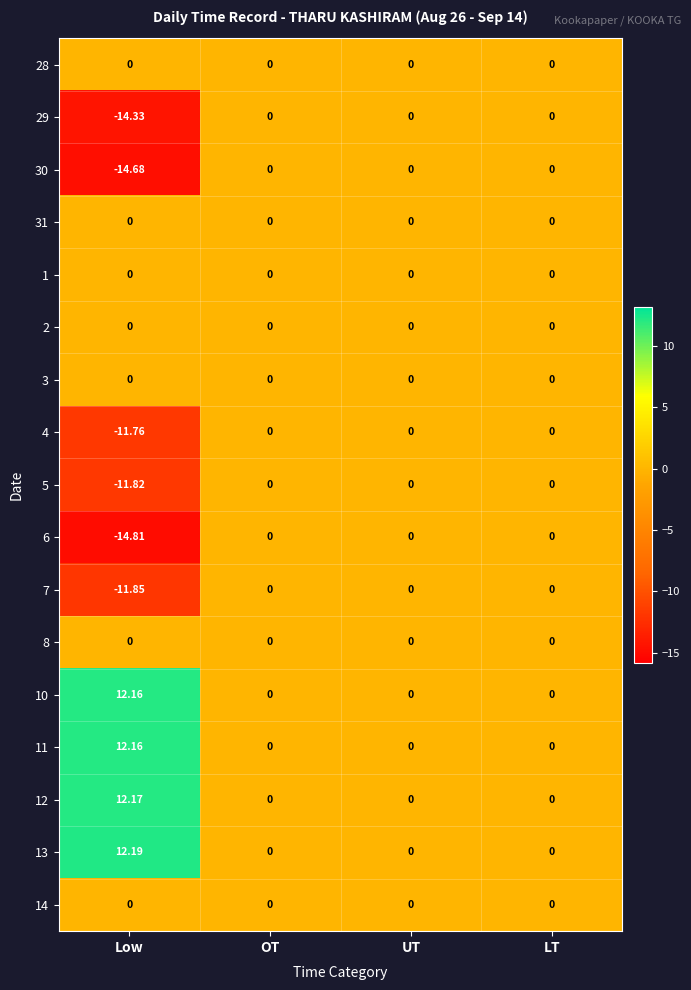

Which label corresponds to the smallest value in the chart?

Low